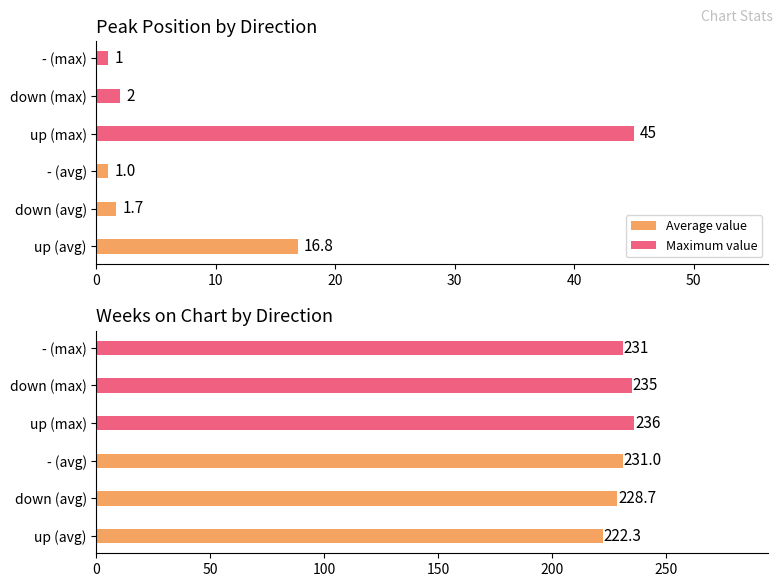

Does the chart contain any negative values?

No